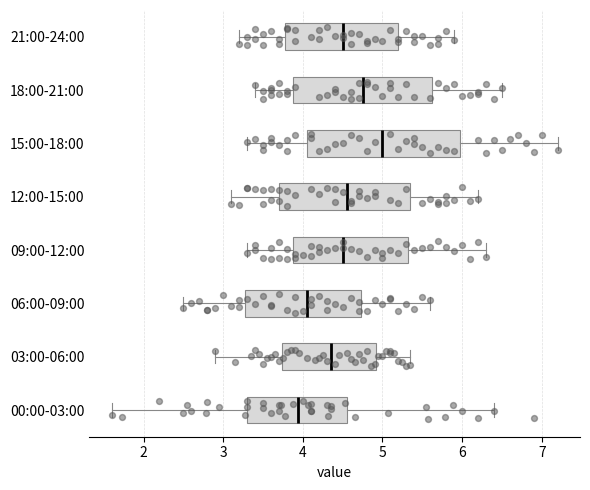

Reading bottom to top, read every box against the x-axis: the position of its median line, the range the box covers, and the ends of its whiskers. The values are not printed on the chart, so give them approximately, as read against the axis.

00:00-03:00: median 3.9, box 3.3 to 4.6, whiskers 1.6 to 6.4
03:00-06:00: median 4.4, box 3.7 to 4.9, whiskers 2.9 to 5.4
06:00-09:00: median 4.1, box 3.3 to 4.7, whiskers 2.5 to 5.6
09:00-12:00: median 4.5, box 3.9 to 5.3, whiskers 3.3 to 6.3
12:00-15:00: median 4.6, box 3.7 to 5.4, whiskers 3.1 to 6.2
15:00-18:00: median 5.0, box 4.1 to 6.0, whiskers 3.3 to 7.2
18:00-21:00: median 4.8, box 3.9 to 5.6, whiskers 3.4 to 6.5
21:00-24:00: median 4.5, box 3.8 to 5.2, whiskers 3.2 to 5.9